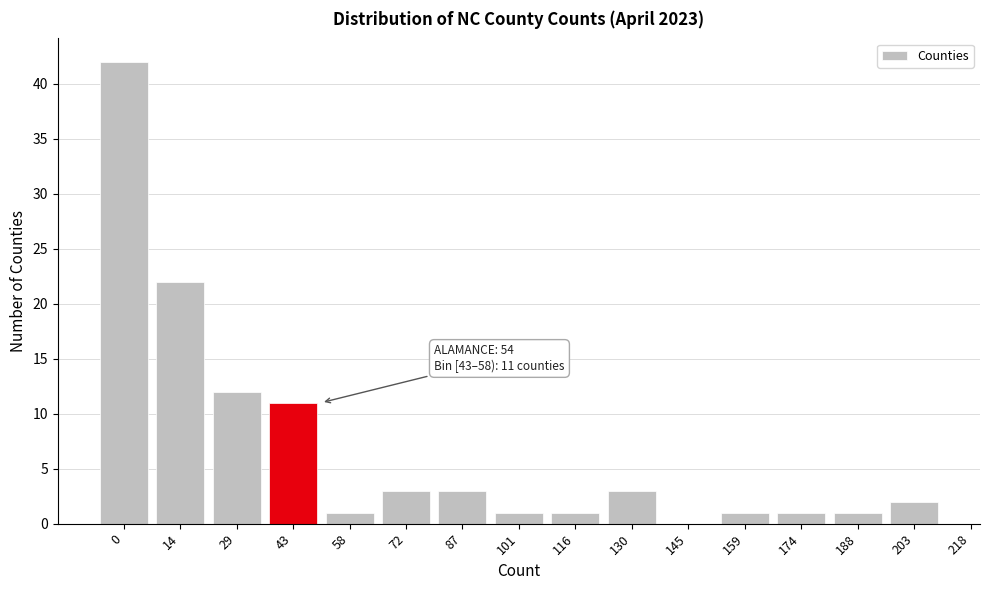

Reading left to right, what are all the values shown in this chart?

0=42	14=22	29=12	43=11	58=1	72=3	87=3	101=1	116=1	130=3	145=0	159=1	174=1	188=1	203=2